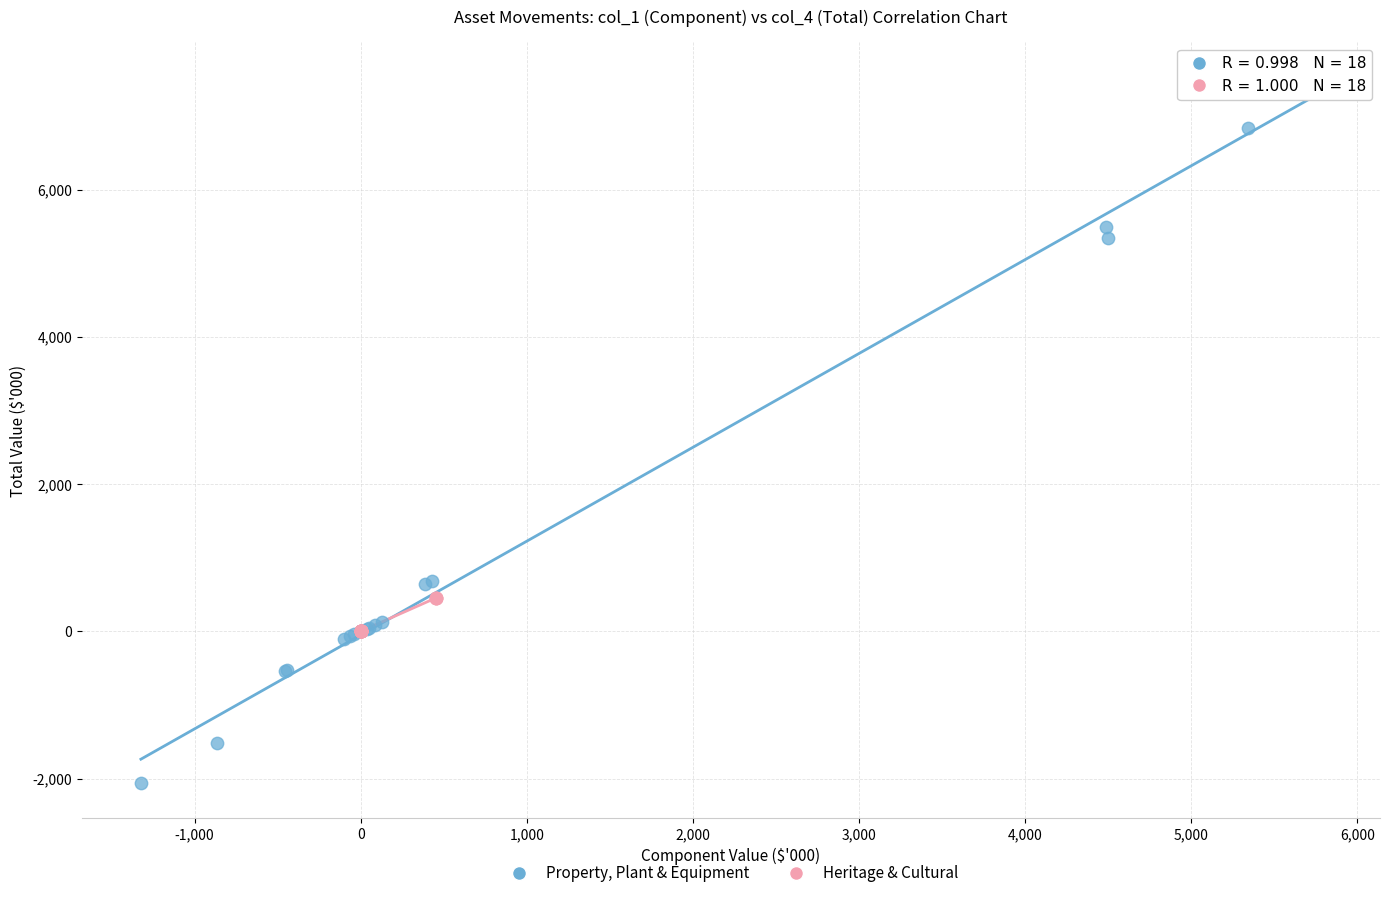

Which series contains the highest Y value?

Property, Plant & Equipment